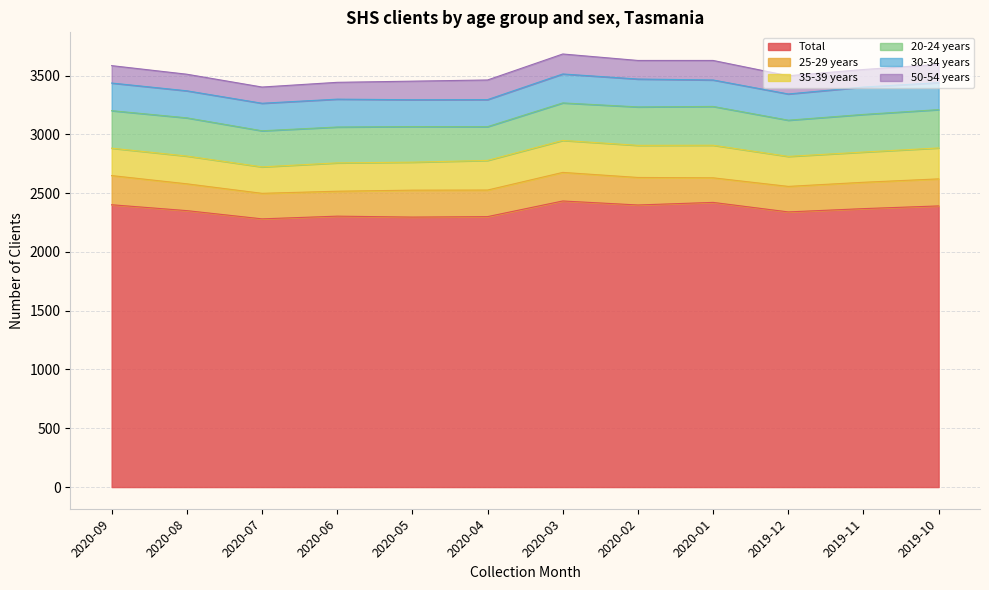

The value of 35-39 years at 2020-03 is 272. True or false?

True